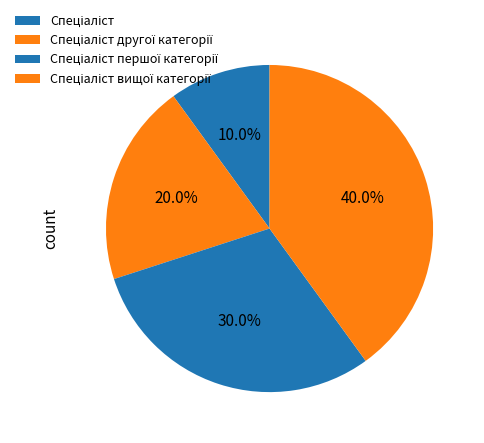

How many segments does this pie chart have?

4